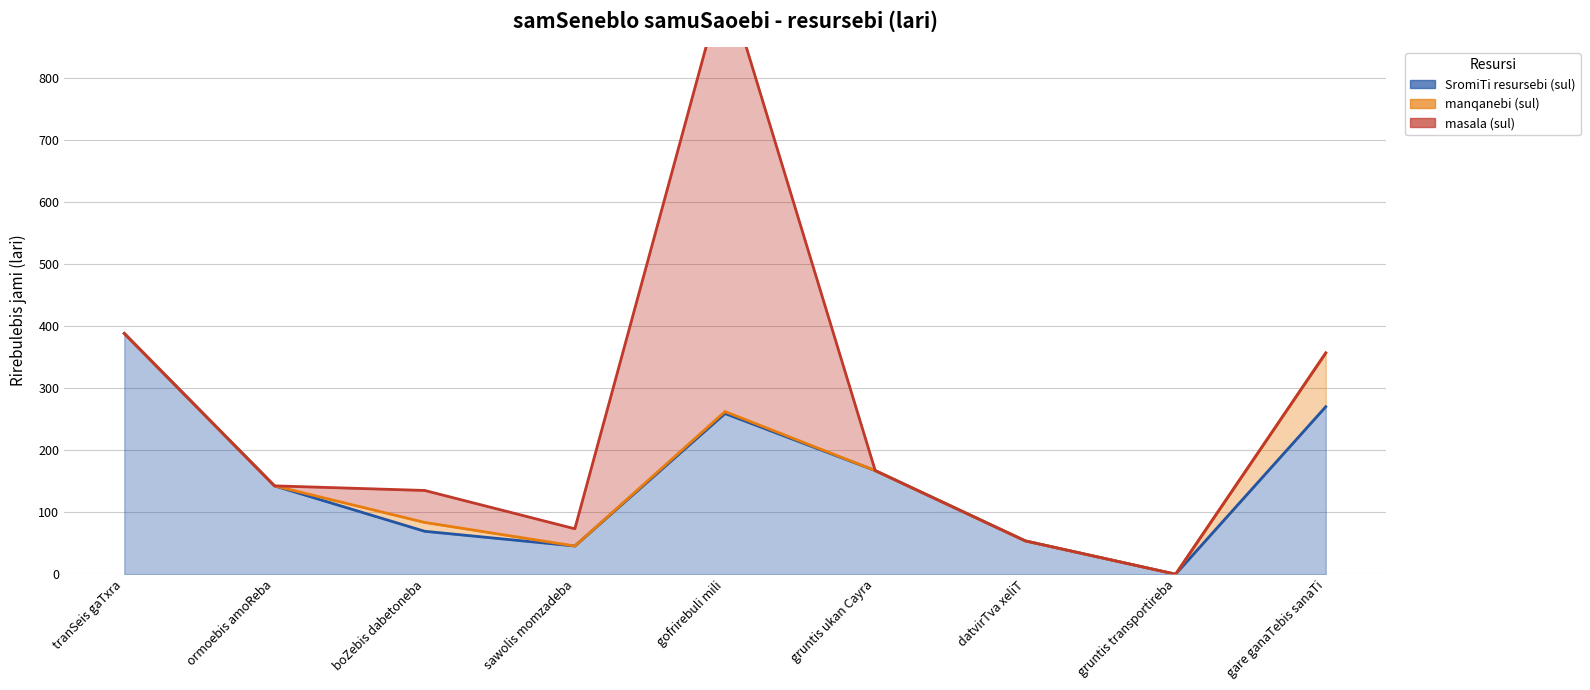

True or false: masala (sul) has more than 2 points higher than both neighbors.

False